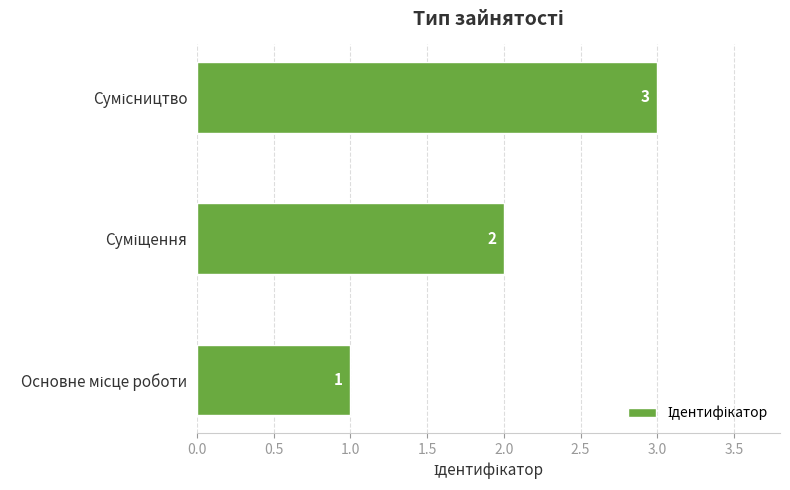

What is the maximum value shown in the chart?

3